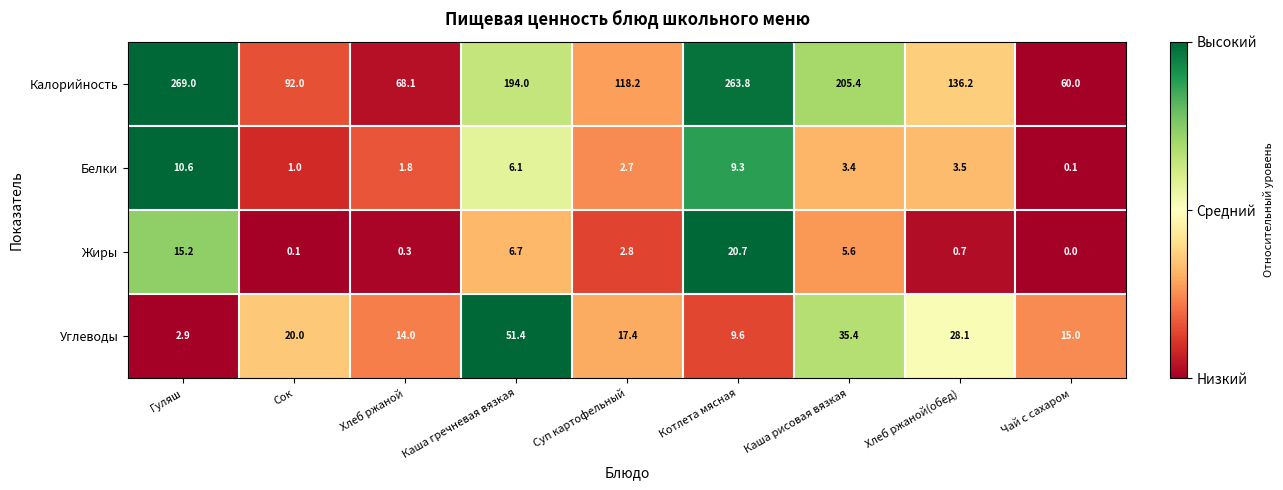

At which label does Калорийность first exceed 136?

Гуляш